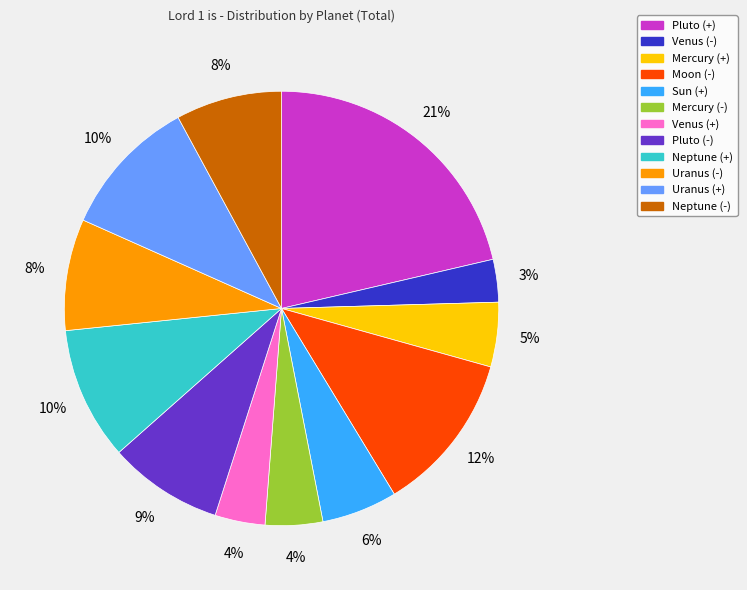

To the nearest percent, what is the difference between the largest and smallest slice percentages?

18%